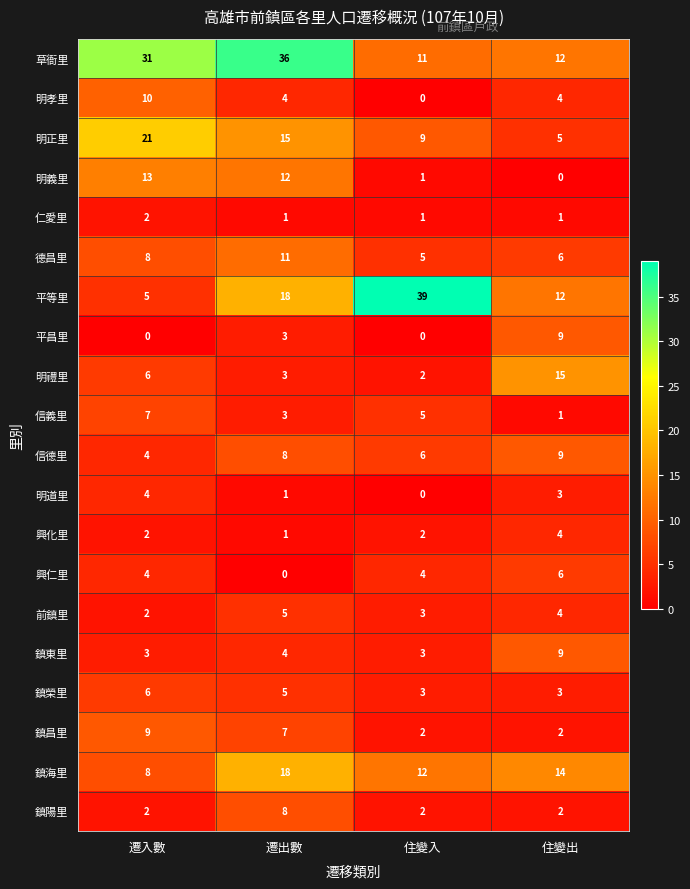

What is the sum of all 鎮陽里 values?

14